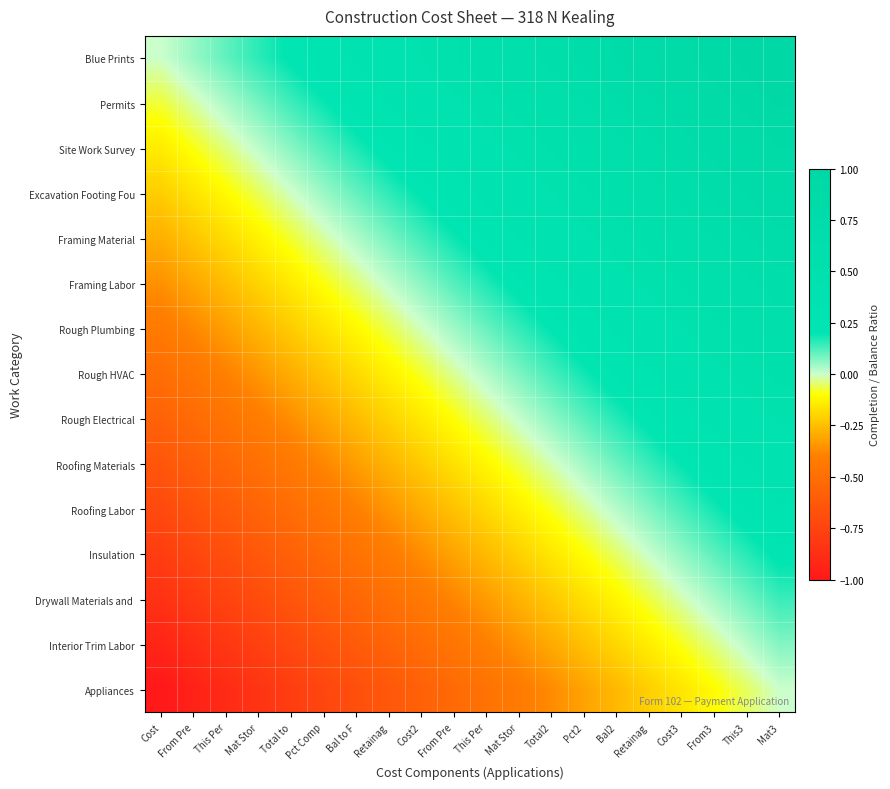

Rank the series at Cost2 from lowest to highest value.

Appliances, Interior Trim Labor, Drywall Materials and, Insulation, Roofing Labor, Roofing Materials, Rough Electrical, Rough HVAC, Rough Plumbing, Framing Labor, Framing Material, Excavation Footing Fou, Site Work Survey, Permits, Blue Prints